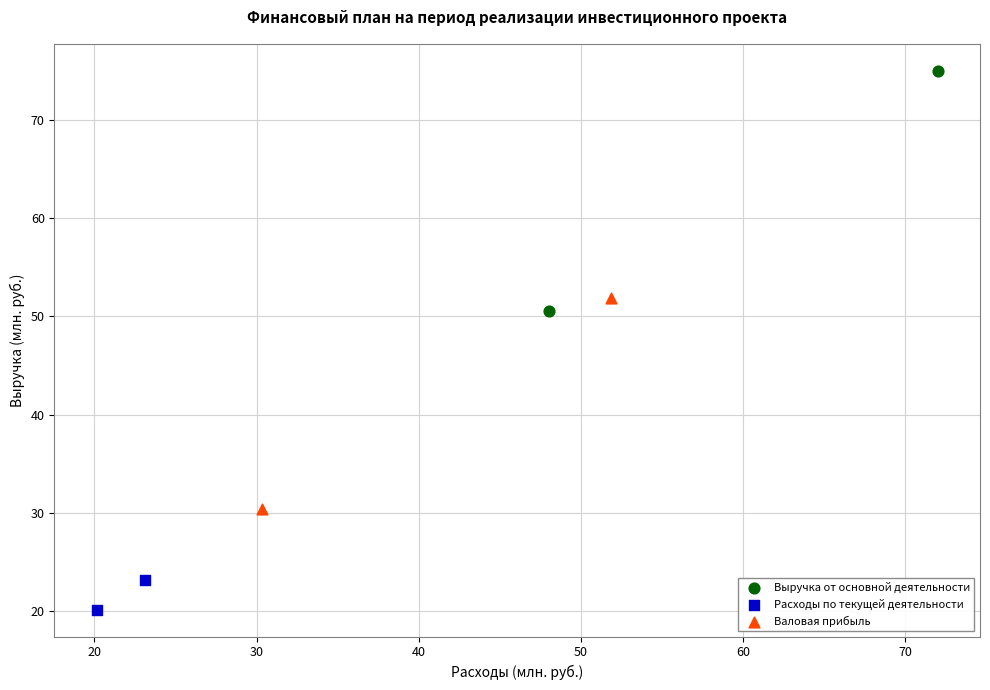

Which series has the largest Y range (max minus min)?

Выручка от основной деятельности